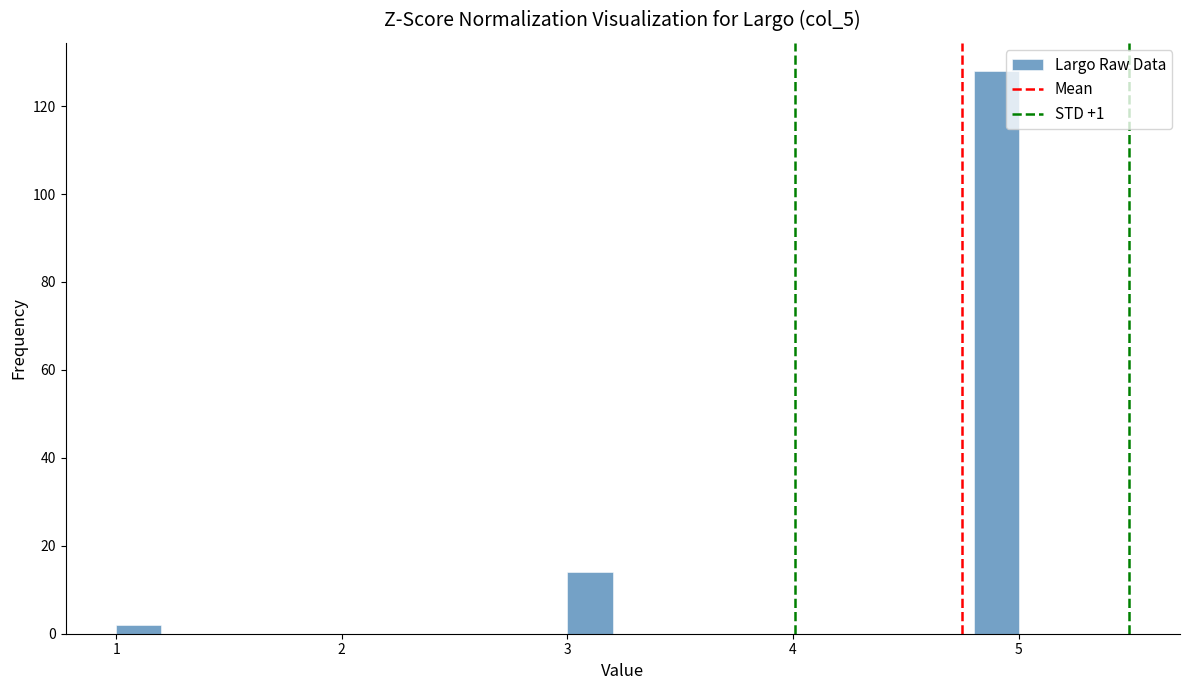

Around what value on the x-axis is the tallest bar? Give the approximate position of its centre, as read against the axis.

4.9